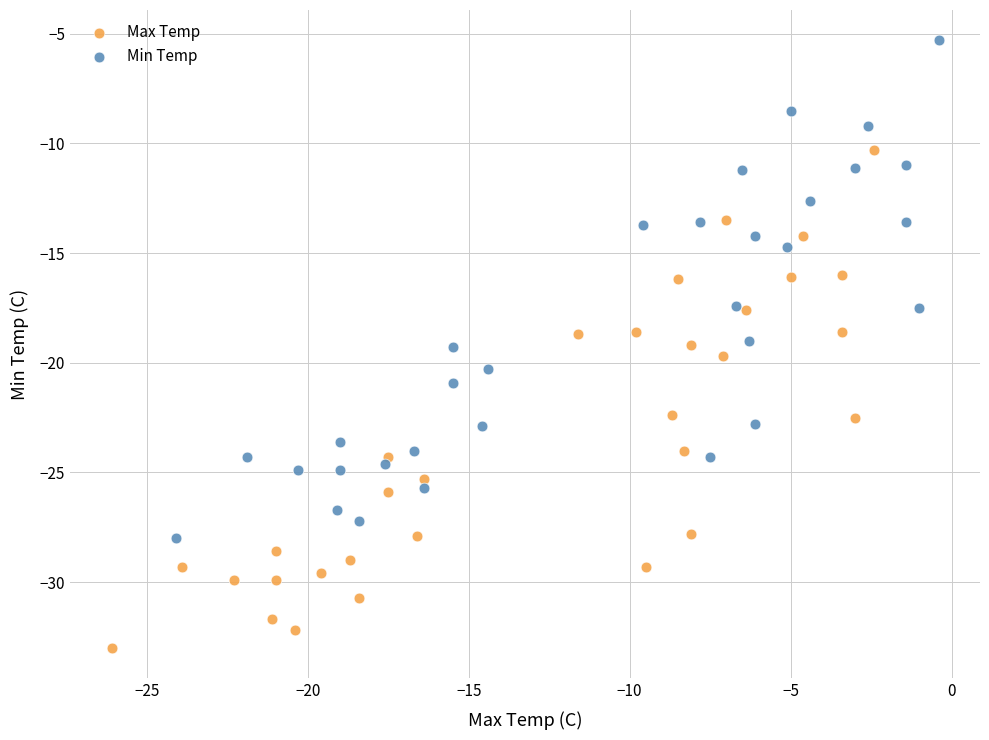

Which series contains the highest Y value?

Min Temp